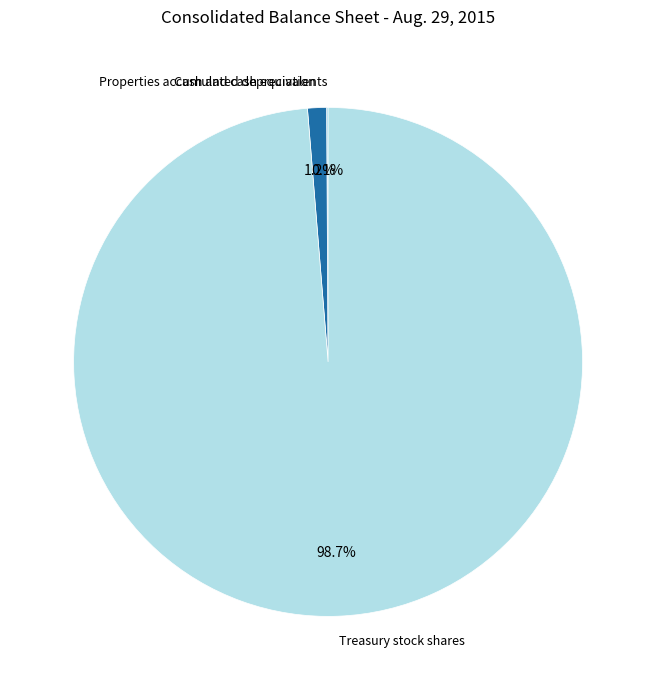

The Treasury stock shares slice represents 89% of the pie. True or false?

False